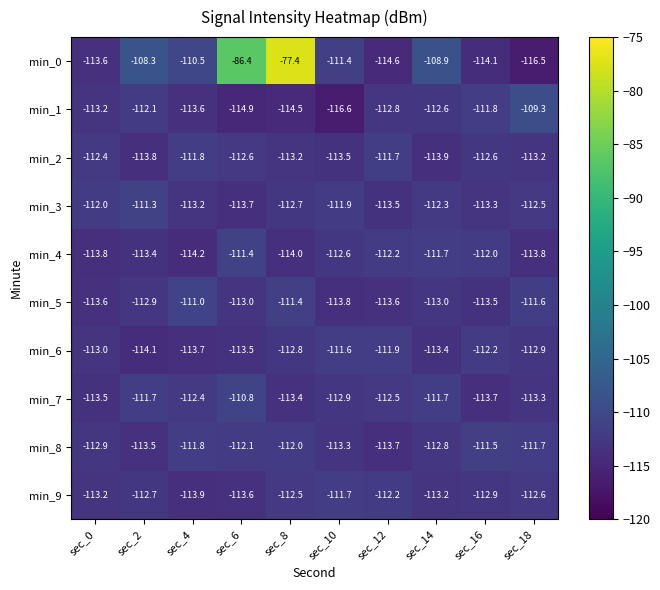

Which series changed the most between sec_6 and sec_8?

min_0